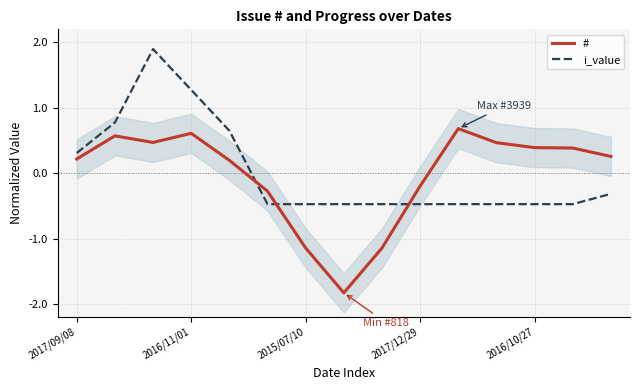

How many lines are shown in the chart?

2